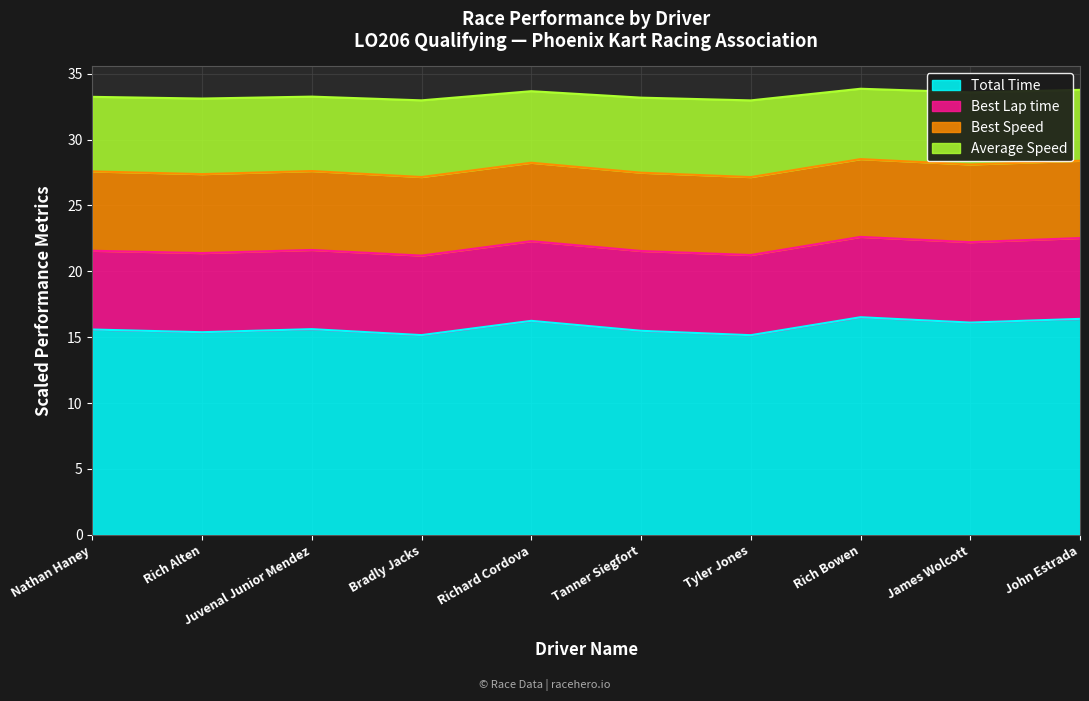

The Total Time series shows 15.6 at Juvenal Junior Mendez. True or false?

True